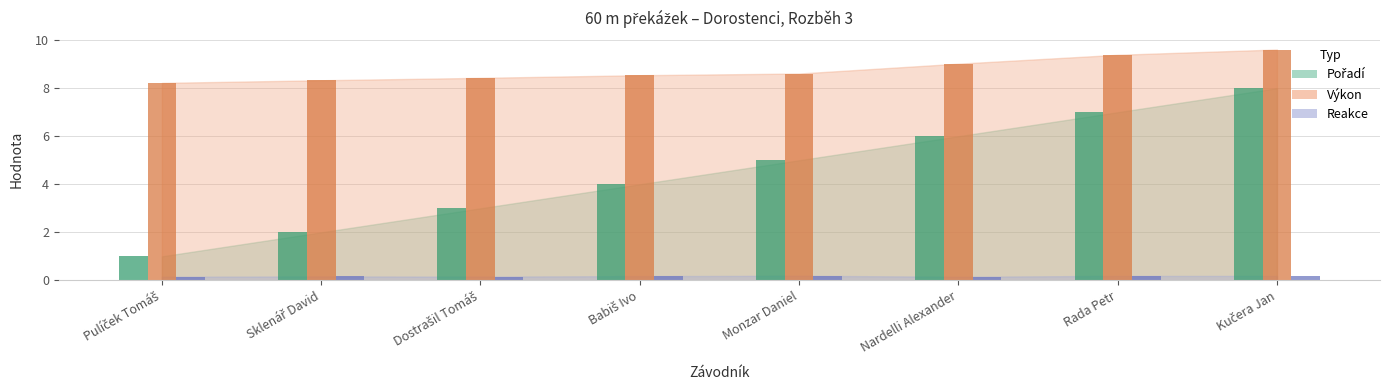

Which has a higher value, Sklenář David or Pulíček Tomáš?

Sklenář David